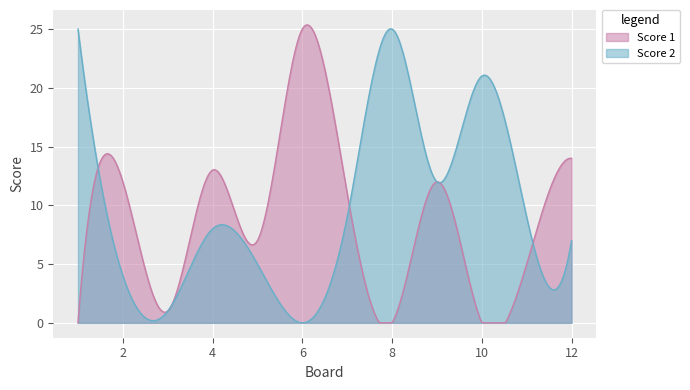

What is the average value of the Score 1 series?

8.9